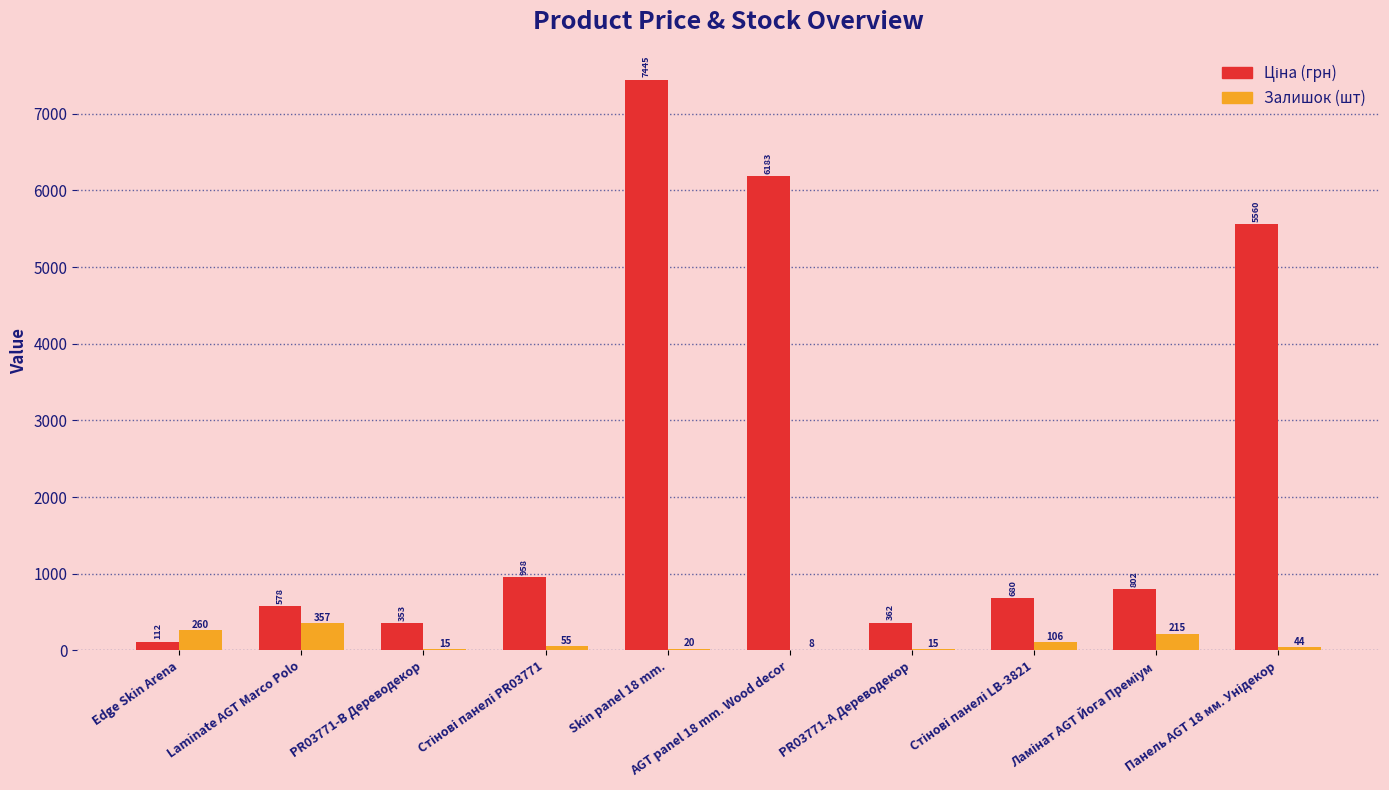

What is the maximum value shown in the chart?

7444.6